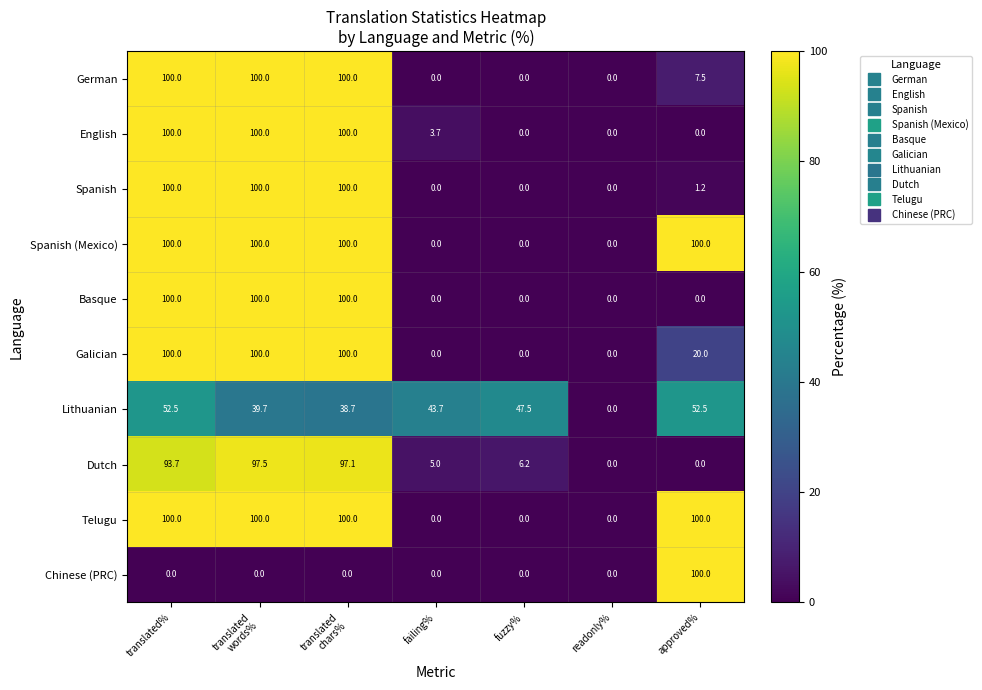

How many Spanish (Mexico) values are between 0 and 100?

7